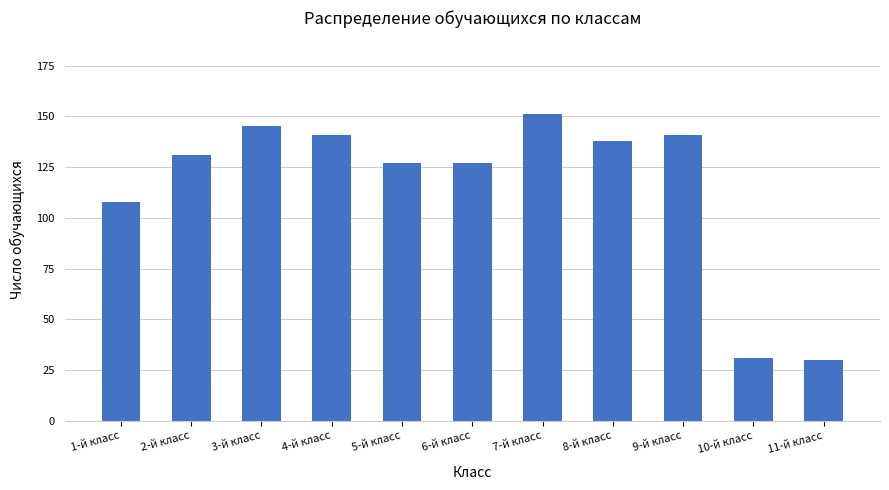

What is the difference between the maximum and minimum values?

121